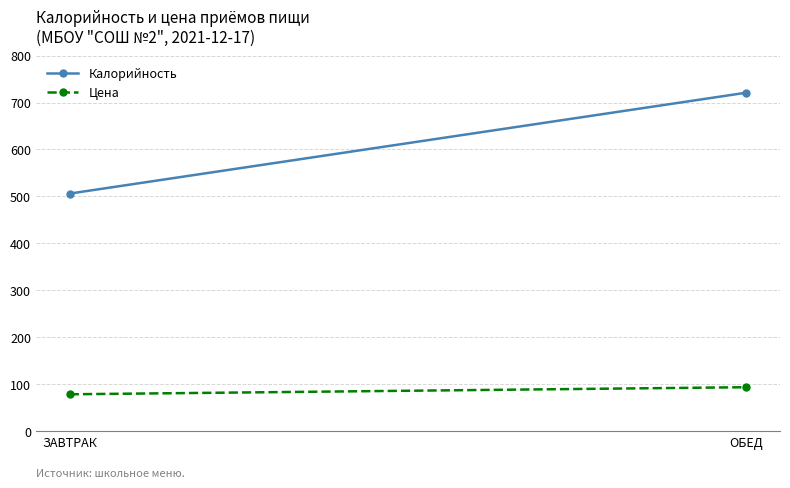

Rank the series at ОБЕД from lowest to highest value.

Цена, Калорийность